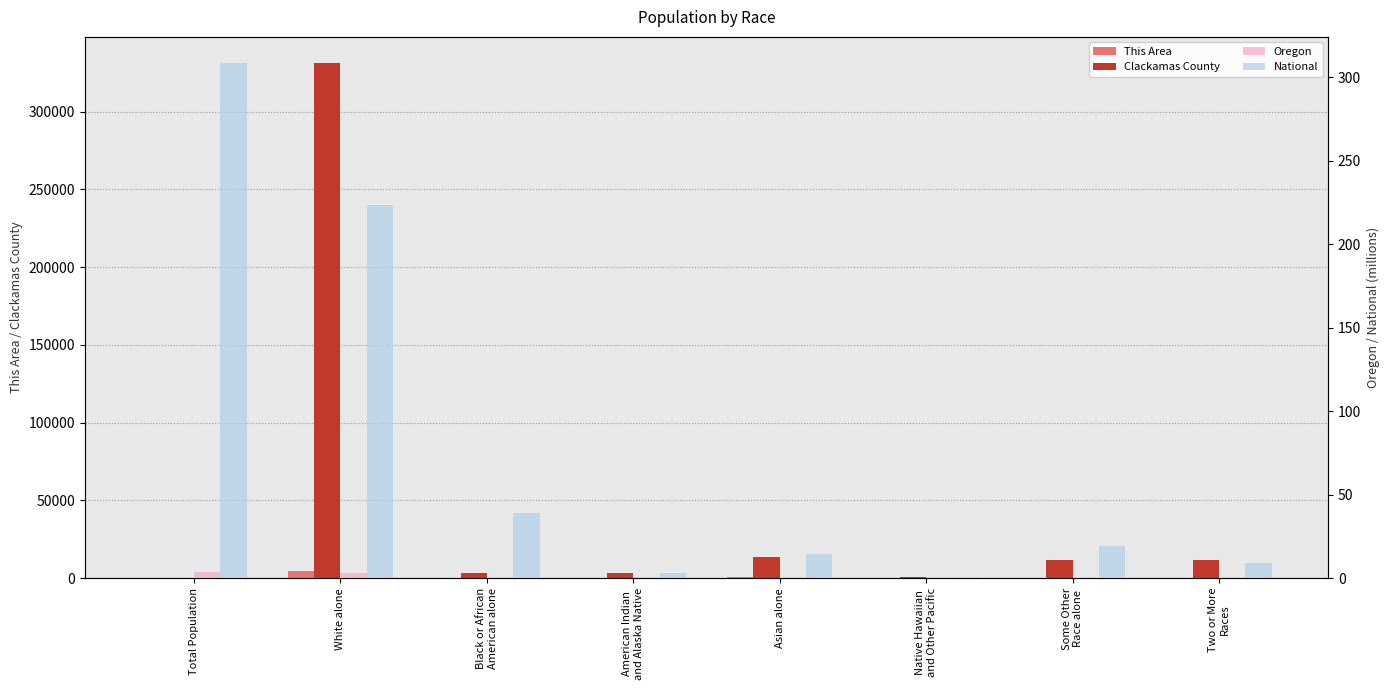

What is the difference between the second highest and minimum values in the This Area series?

340.0